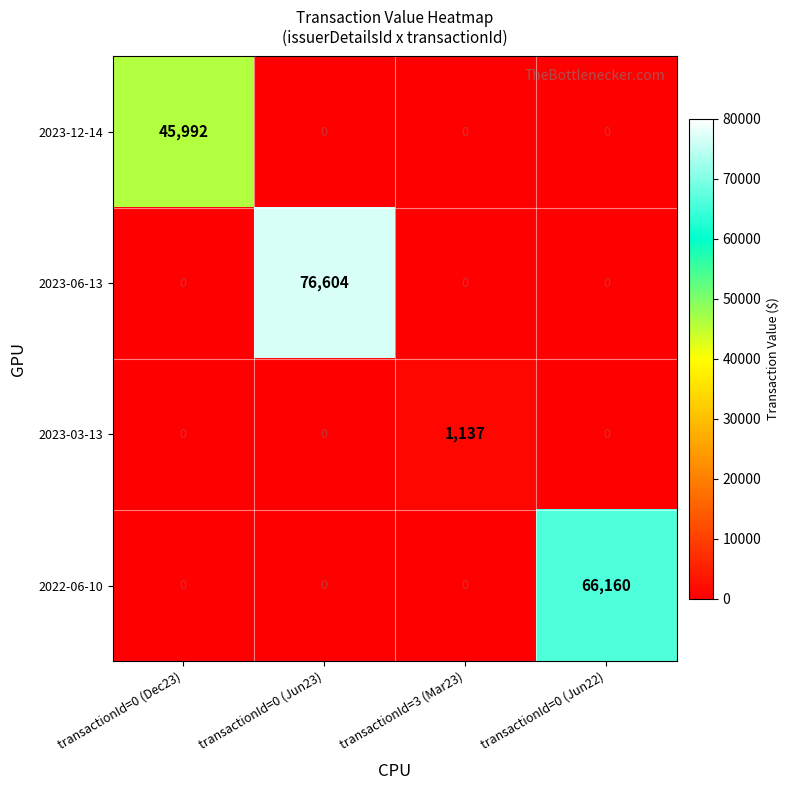

What is the spread (max minus min) of values at transactionId=3 (Mar23)?

1137